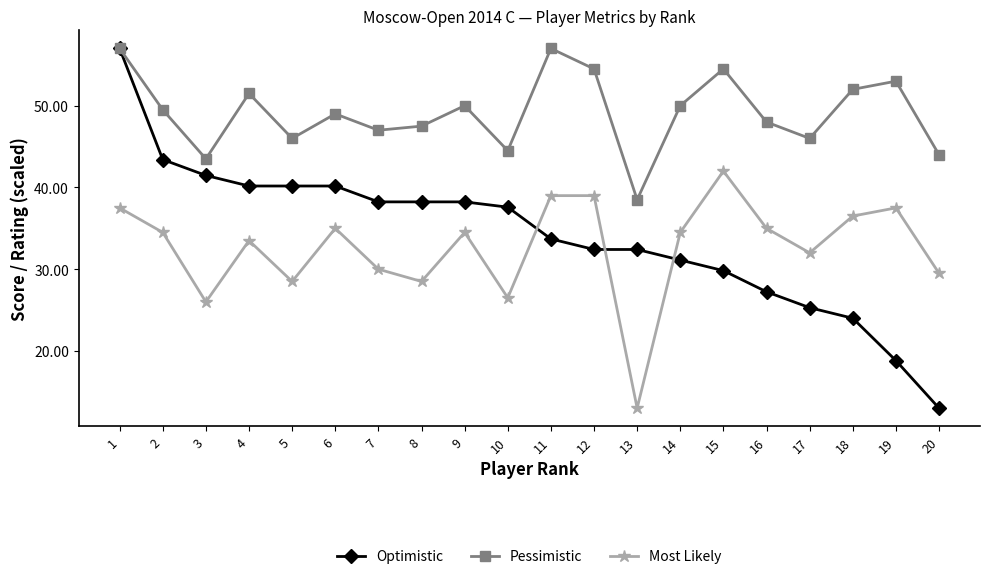

Where do Optimistic and Most Likely first cross each other?

10 and 11